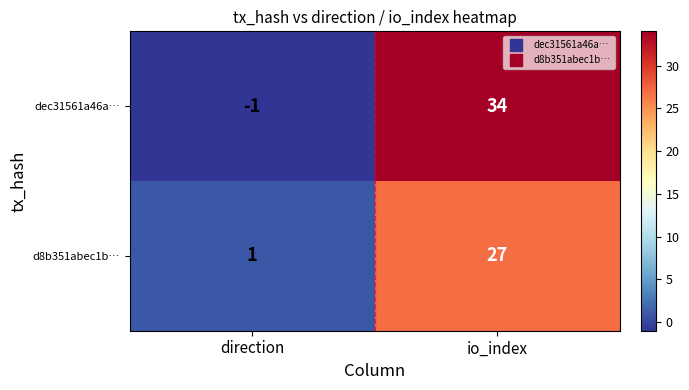

Which series has the largest range (max minus min)?

dec31561a46a…